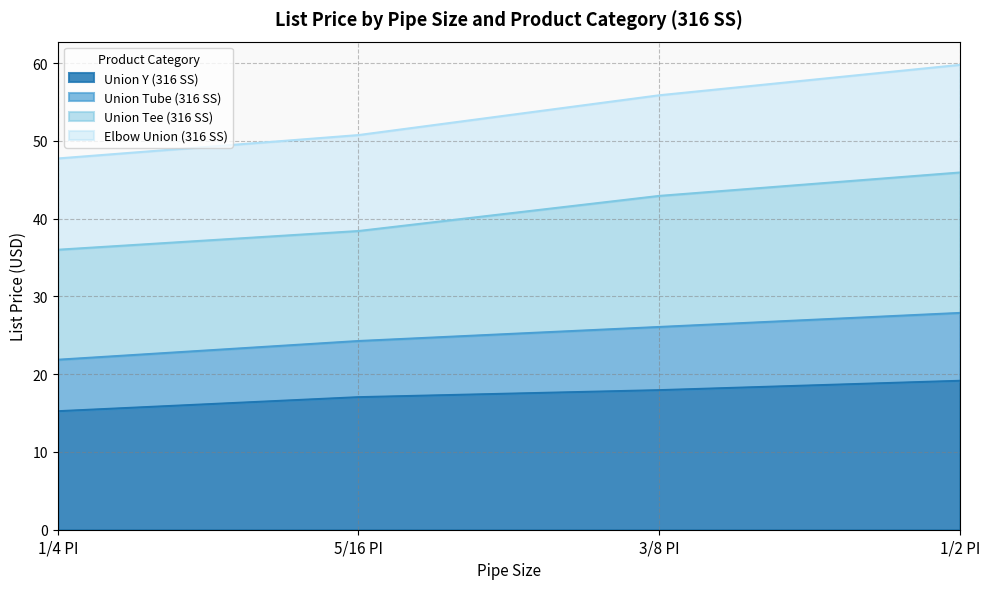

The Elbow Union (316 SS) series shows 59.8 at 1/2 PI. True or false?

True